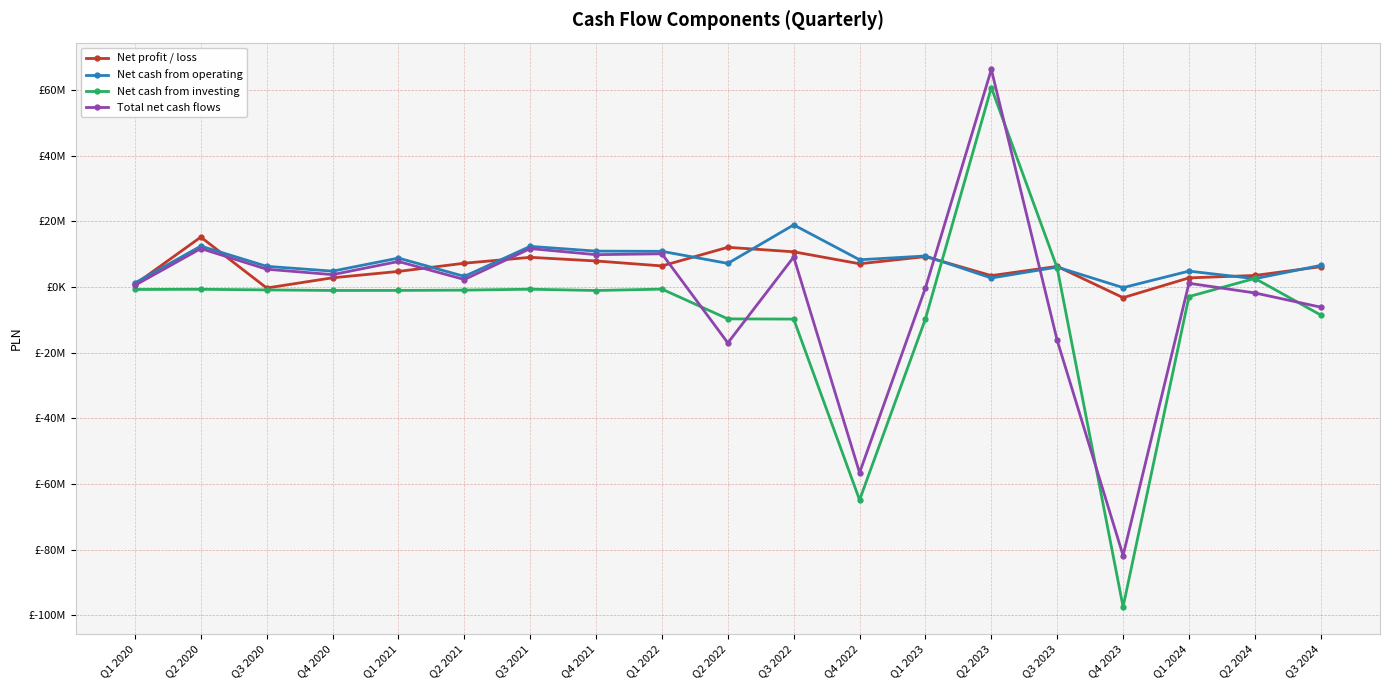

At which category does Net profit / loss reach its first local valley?

Q3 2020